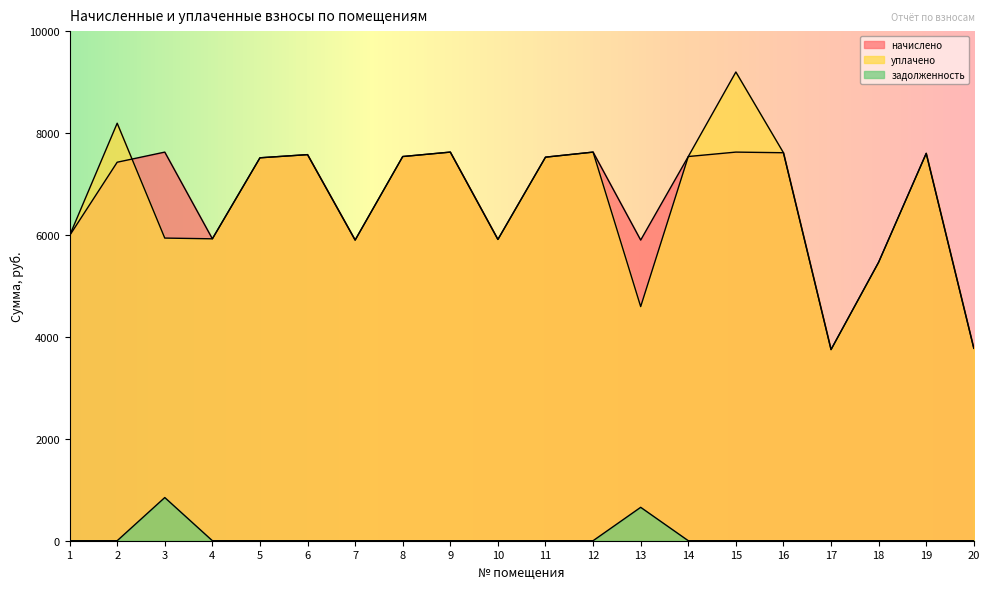

List the series in order of their peak value, highest first.

уплачено, начислено, задолженность